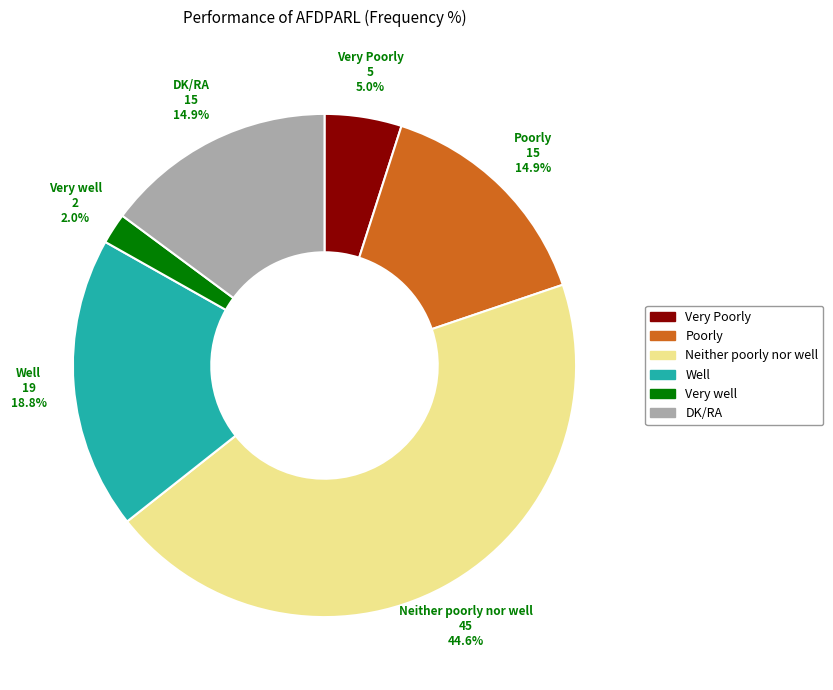

Which has a higher value, Well or DK/RA?

Well